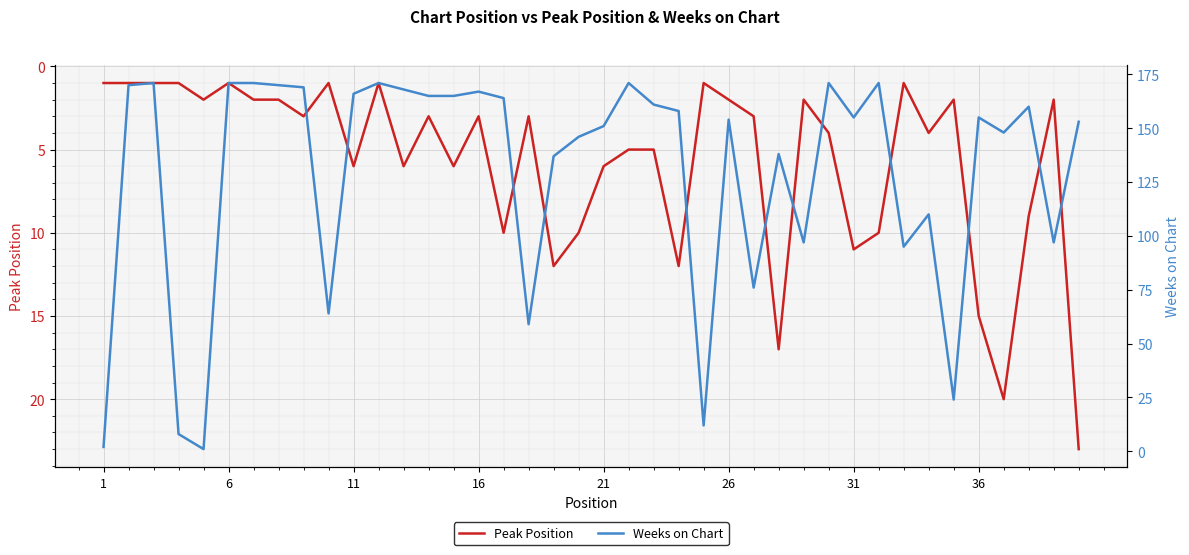

Rank the series by their average value, from highest to lowest.

Weeks on Chart, Peak Position